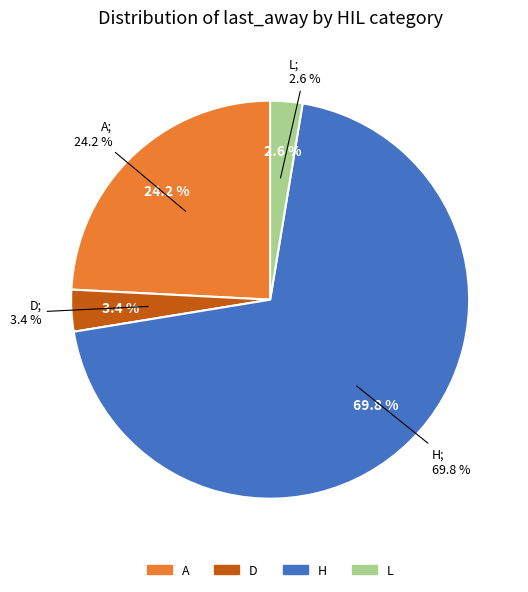

Does A account for over 50% of the chart?

No